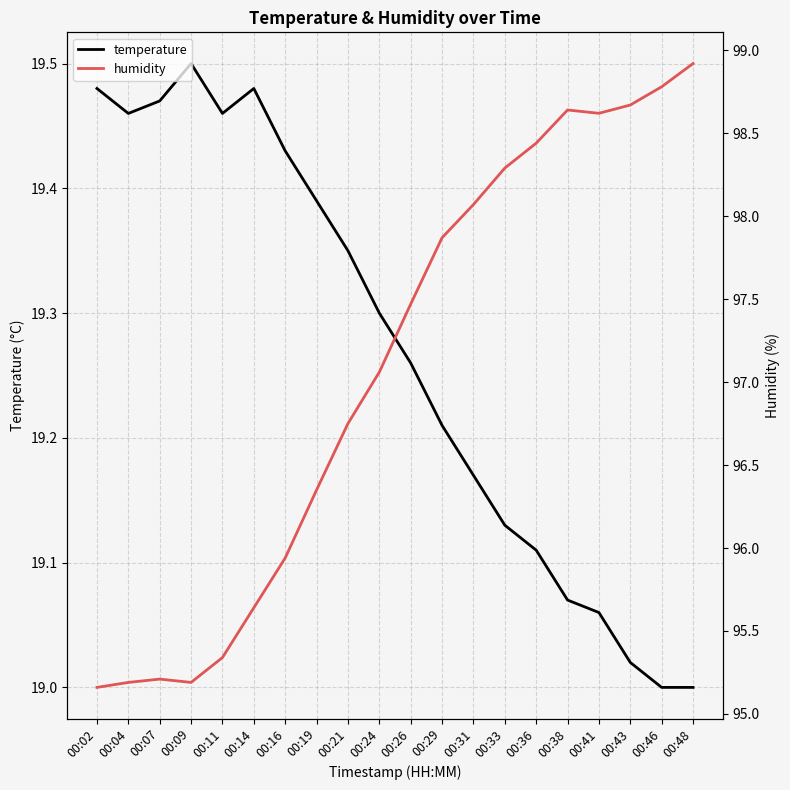

At which category does temperature reach its first local valley?

00:04